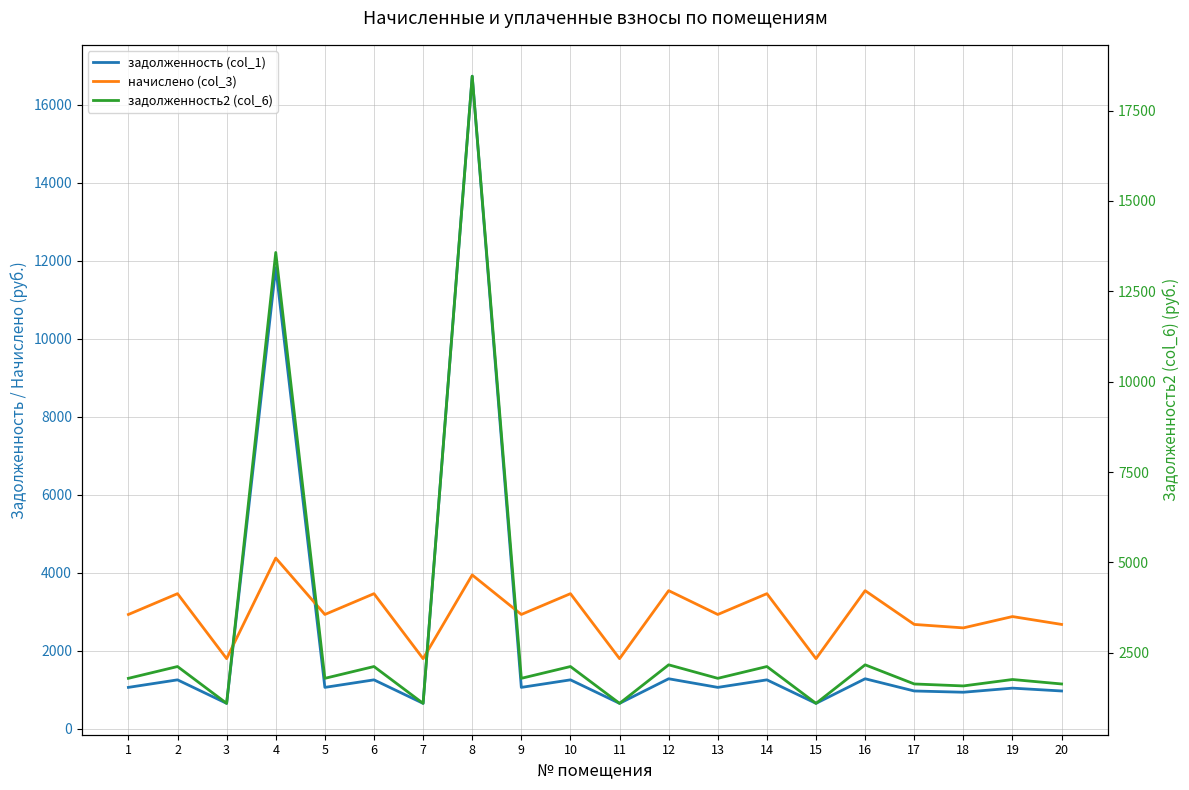

How many values in the задолженность (col_1) series exceed 1059?

12